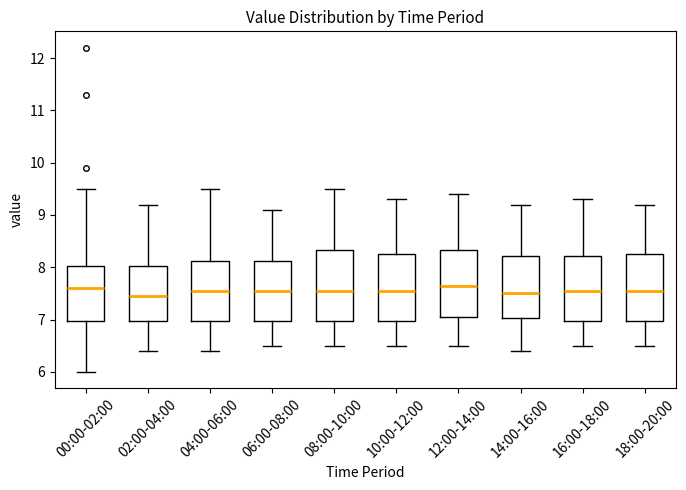

Where does the median line of the box for 06:00-08:00 sit on the y-axis? The values are not printed on the chart, so give them approximately, as read against the axis.

7.6